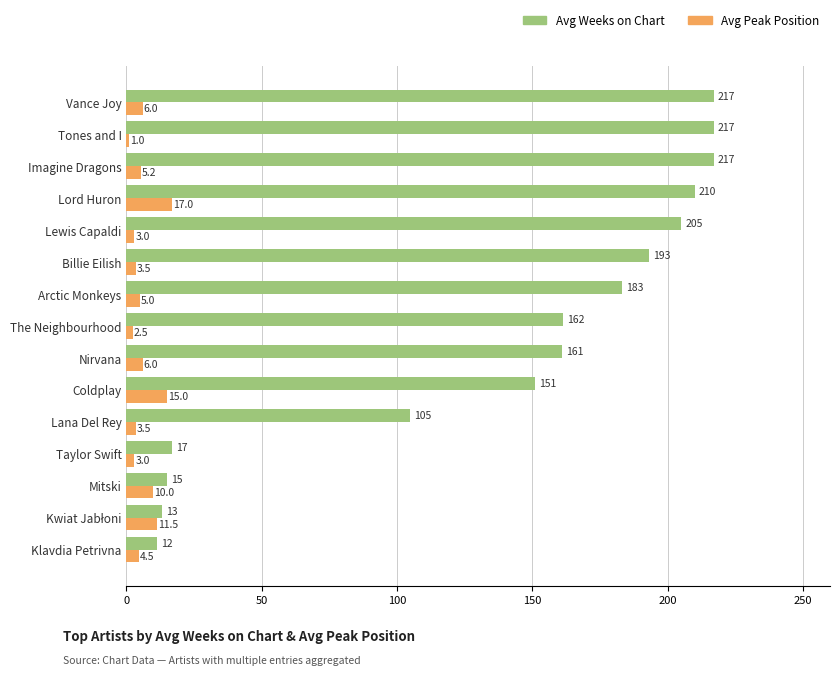

Which category has the lowest value across all series?

Tones and I